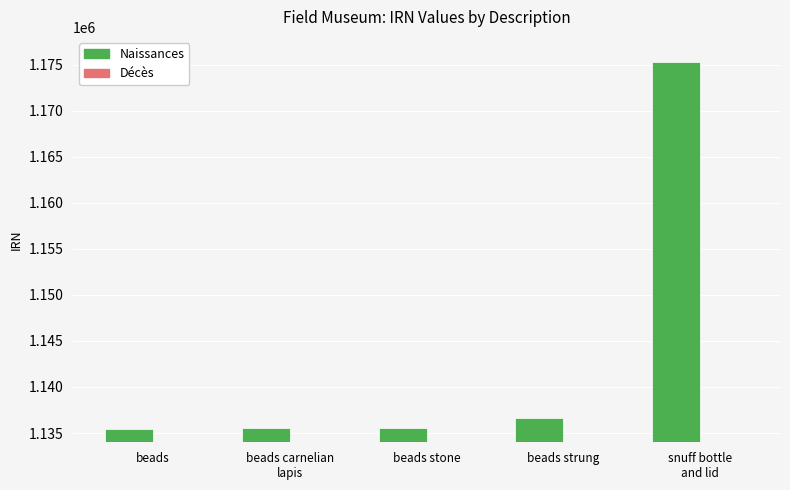

The Décès series shows 1 at beads stone. True or false?

False